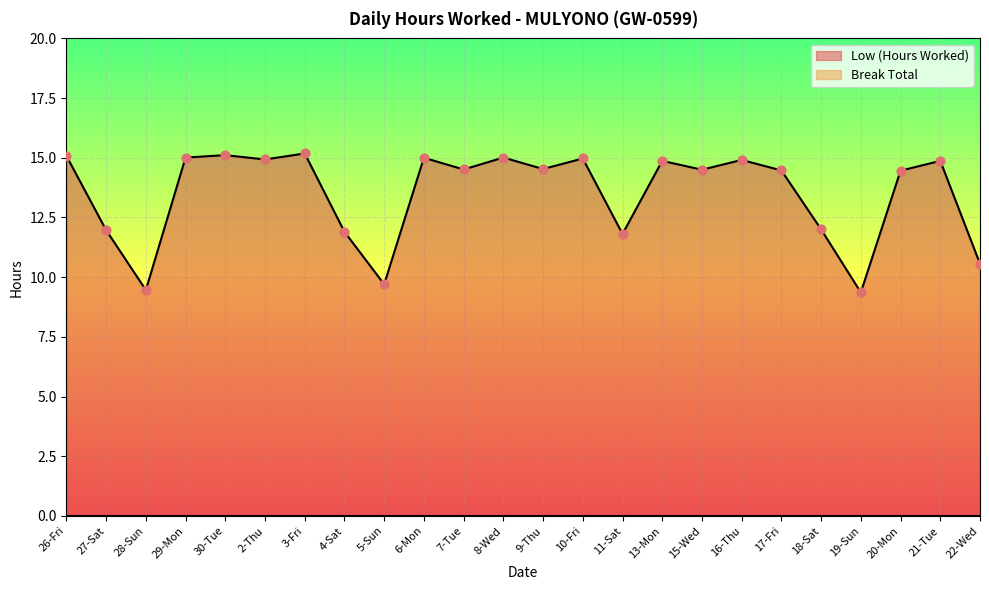

What is the ratio of the value at 11-Sat to the value at 28-Sun?

1.2